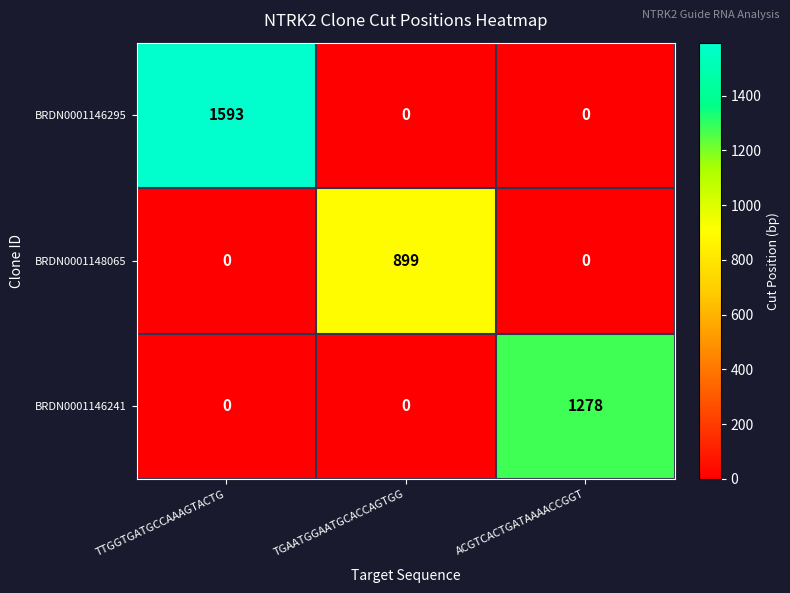

Count the number of categories in the chart.

3